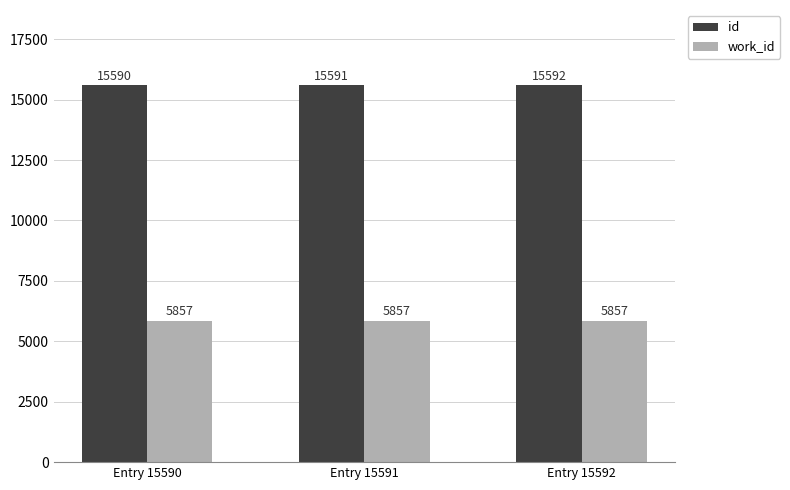

Rank the series by their average value, from highest to lowest.

id, work_id